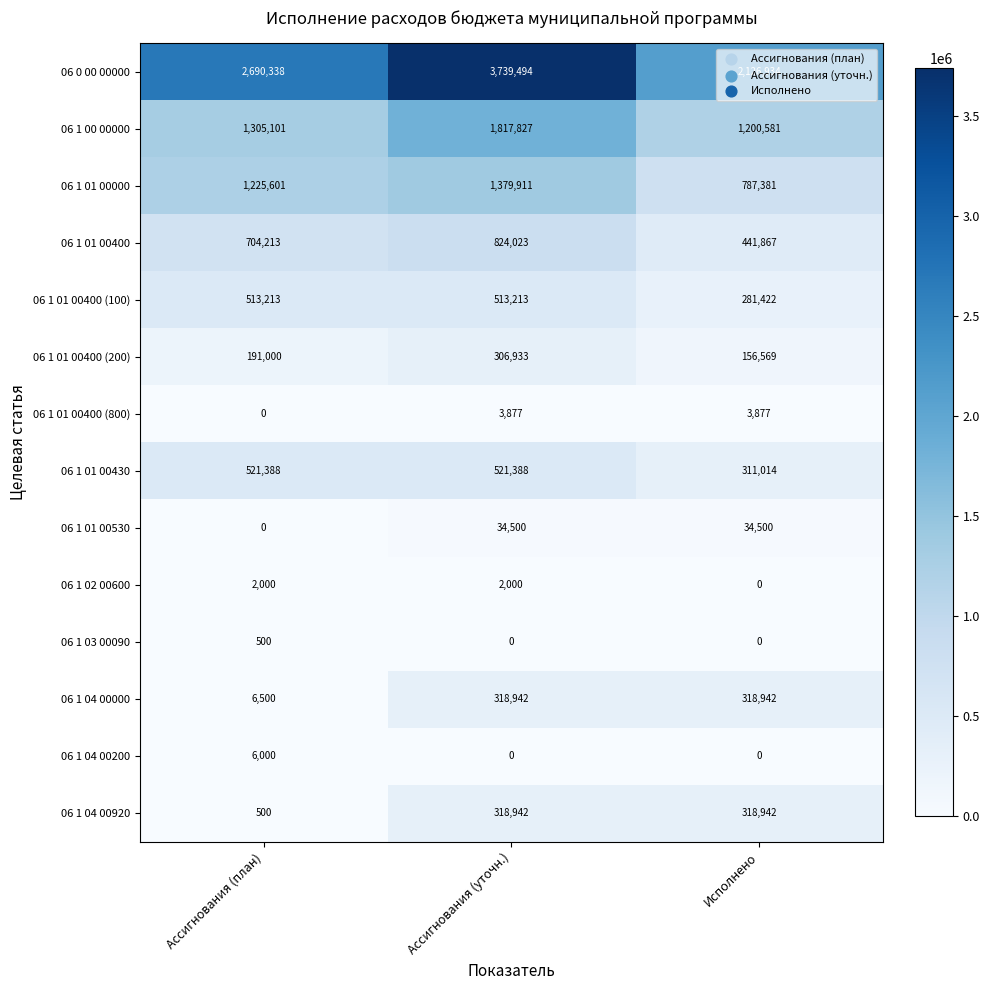

Is the value of 06 1 04 00920 at Ассигнования (уточн.) greater than the value of 06 1 01 00400 (800) at Ассигнования (план)?

Yes